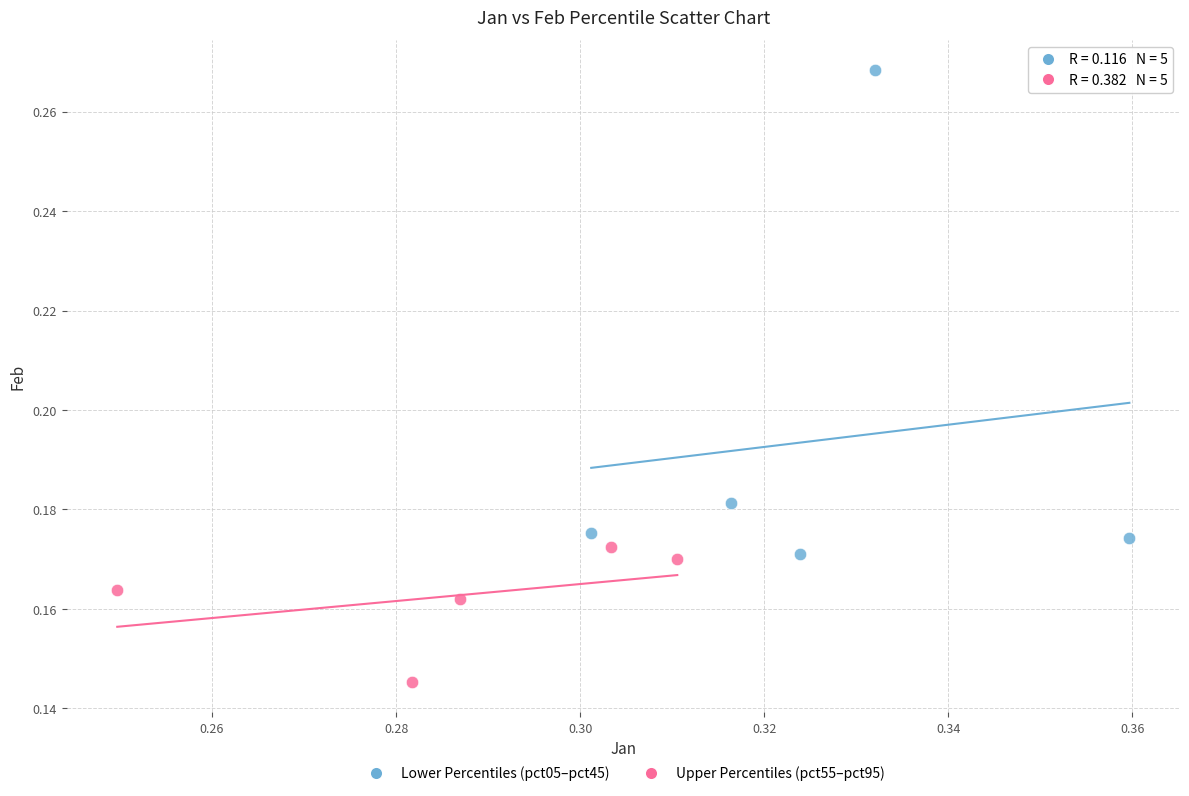

Which series has the widest spread of Y values?

Lower Percentiles (pct05–pct45)